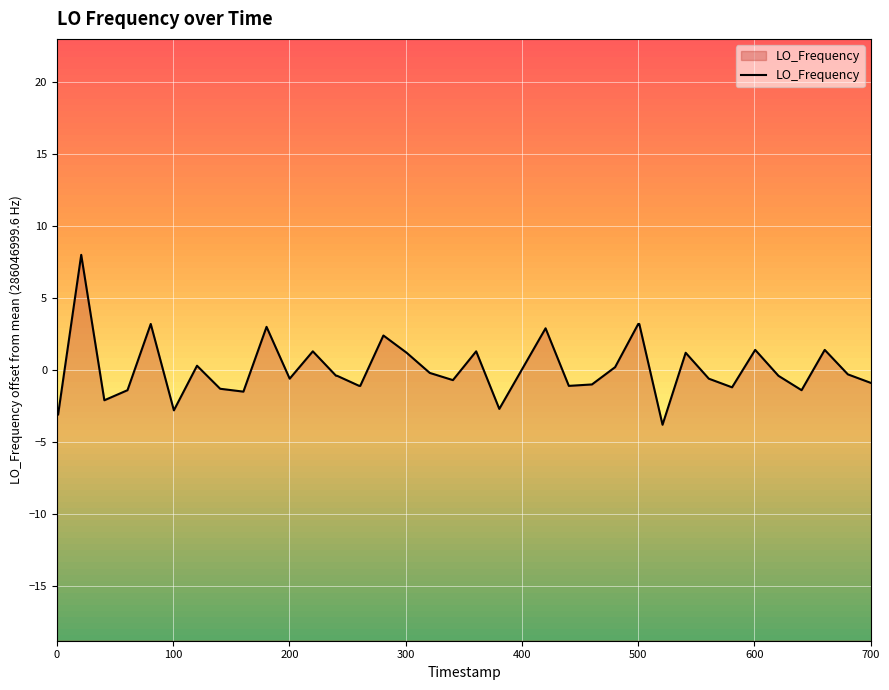

What is the minimum value shown in the chart?

-3.8